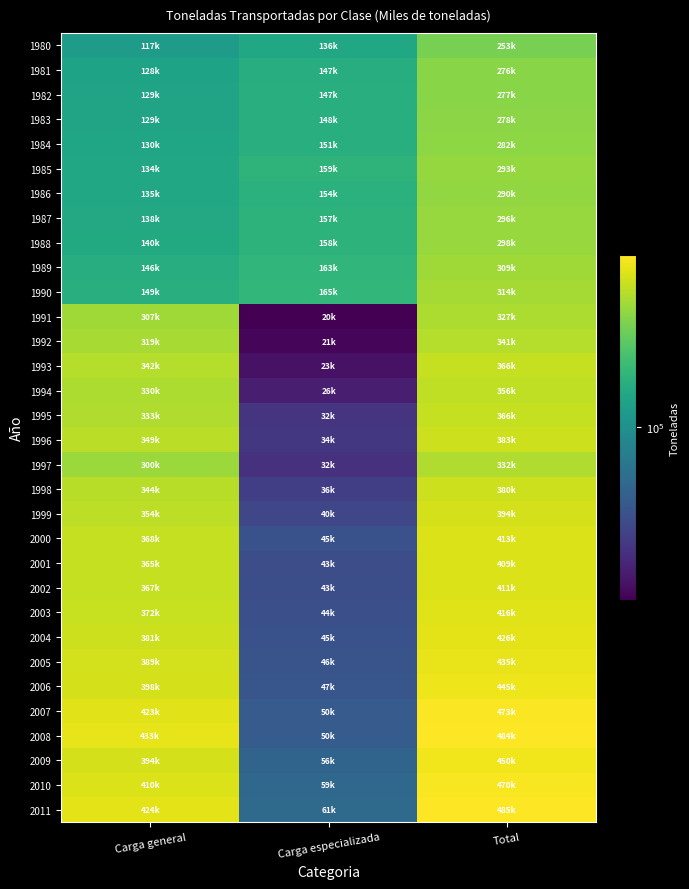

Reading left to right, list all the values displayed in this chart.

1980: Carga general=117023	Carga especializada=136146	Total=253169
1981: Carga general=128754	Carga especializada=147538	Total=276292
1982: Carga general=129354	Carga especializada=147999	Total=277353
1983: Carga general=129714	Carga especializada=148368	Total=278082
1984: Carga general=130806	Carga especializada=151377	Total=282183
1985: Carga general=134112	Carga especializada=159297	Total=293409
1986: Carga general=135595	Carga especializada=154964	Total=290559
1987: Carga general=138810	Carga especializada=157278	Total=296088
1988: Carga general=140134	Carga especializada=158736	Total=298870
1989: Carga general=146292	Carga especializada=163511	Total=309803
1990: Carga general=149009	Carga especializada=165666	Total=314675
1991: Carga general=307444	Carga especializada=20329	Total=327773
1992: Carga general=319742	Carga especializada=21318	Total=341060
1993: Carga general=342871	Carga especializada=23757	Total=366628
1994: Carga general=330053	Carga especializada=26434	Total=356487
1995: Carga general=333800	Carga especializada=32873	Total=366673
1996: Carga general=349142	Carga especializada=34125	Total=383267
1997: Carga general=300444	Carga especializada=32022	Total=332466
1998: Carga general=344282	Carga especializada=36519	Total=380801
1999: Carga general=354241	Carga especializada=40191	Total=394432
2000: Carga general=368066	Carga especializada=45127	Total=413193
2001: Carga general=365912	Carga especializada=43298	Total=409210
2002: Carga general=367600	Carga especializada=43500	Total=411100
2003: Carga general=372150	Carga especializada=44050	Total=416200
2004: Carga general=381000	Carga especializada=45100	Total=426100
2005: Carga general=389400	Carga especializada=46100	Total=435500
2006: Carga general=398158	Carga especializada=47291	Total=445449
2007: Carga general=423459	Carga especializada=50401	Total=473860
2008: Carga general=433400	Carga especializada=50900	Total=484300
2009: Carga general=394079	Carga especializada=56821	Total=450900
2010: Carga general=410772	Carga especializada=59228	Total=470000
2011: Carga general=424321	Carga especializada=61181	Total=485502